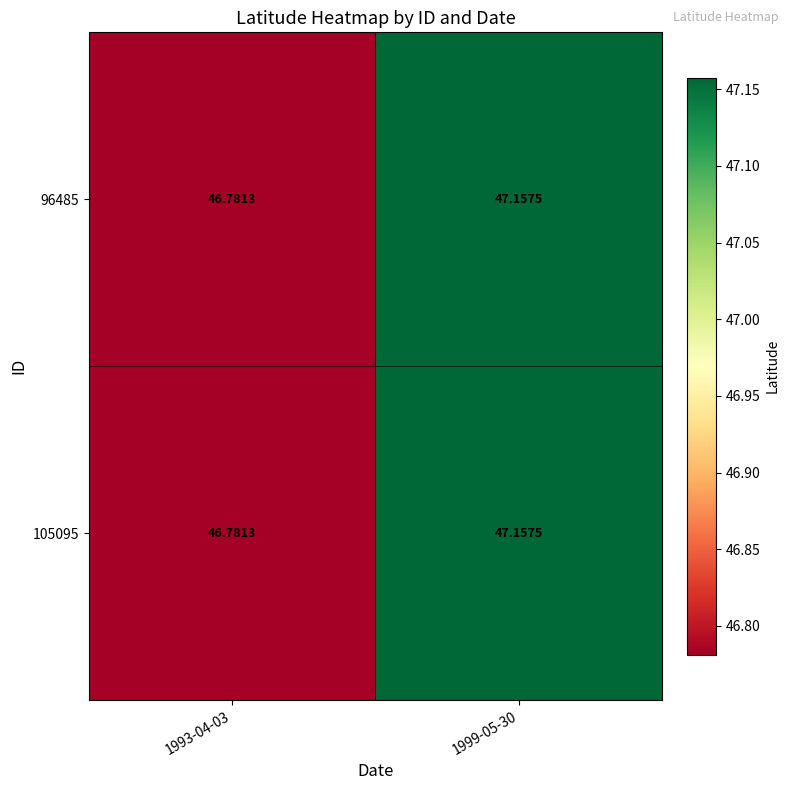

How many distinct data groups are displayed?

2